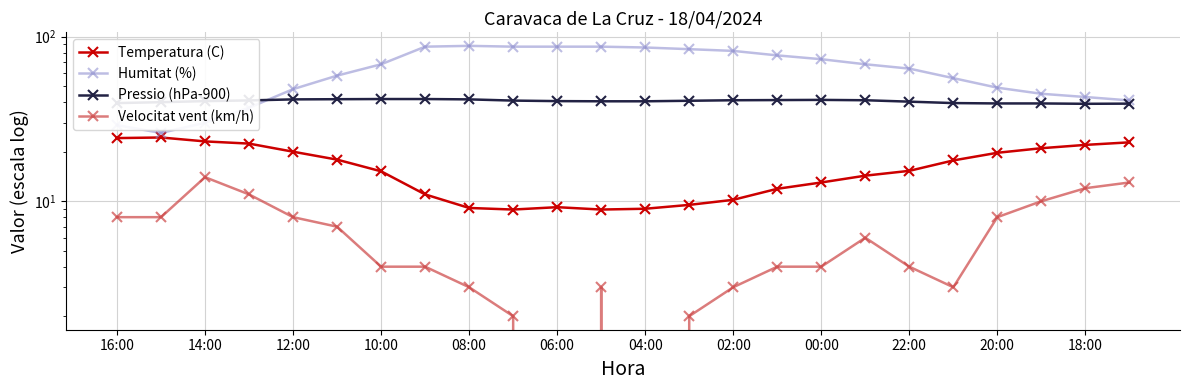

Which series has the largest range (max minus min)?

Humitat (%)